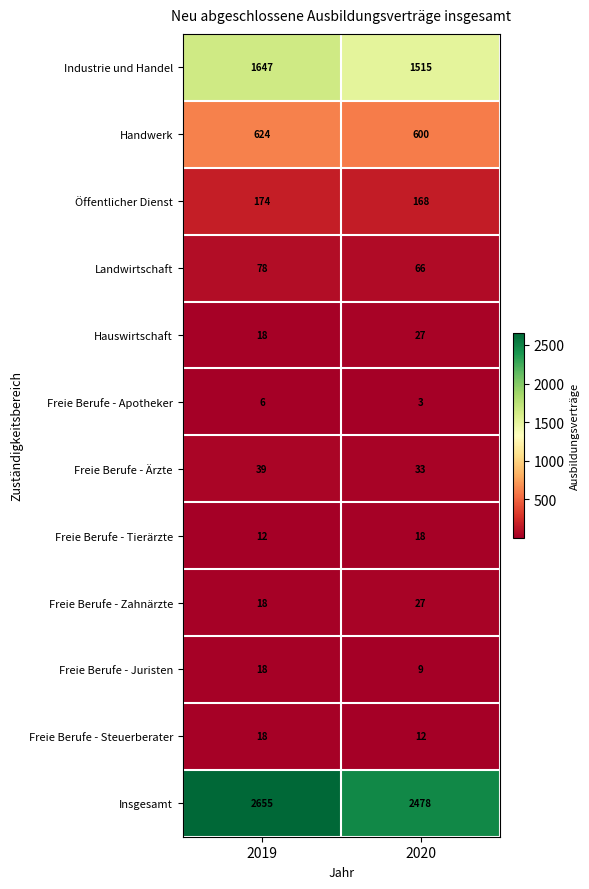

Is it true that Freie Berufe - Tierärzte equals 12 at 2019?

True